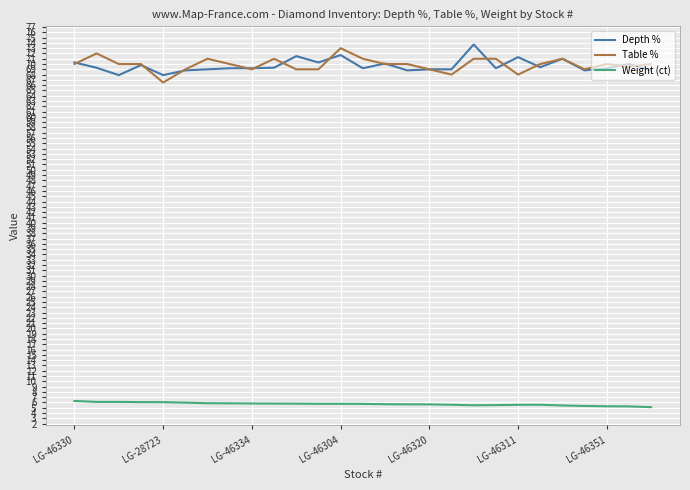

True or false: Weight (ct) and Depth % cross at least once.

False